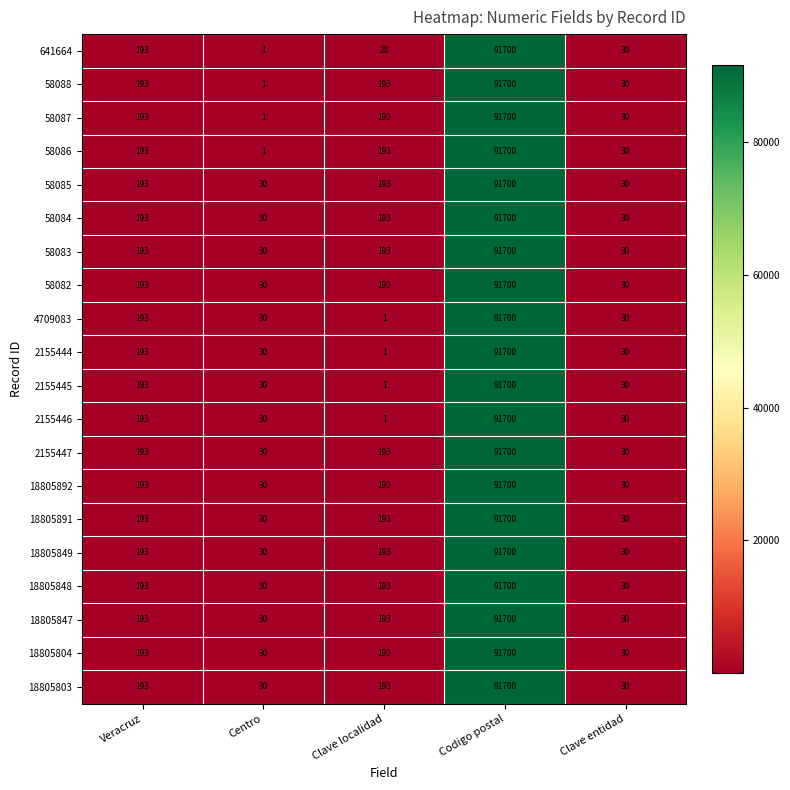

What value does the 18805848 series have at Centro?

30